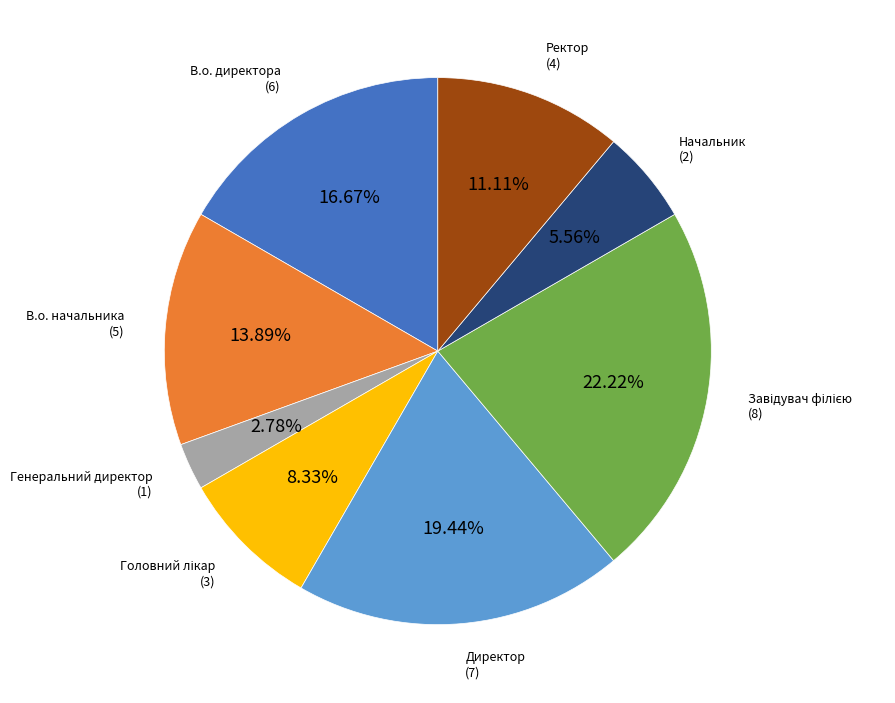

Does any single category account for the majority?

No